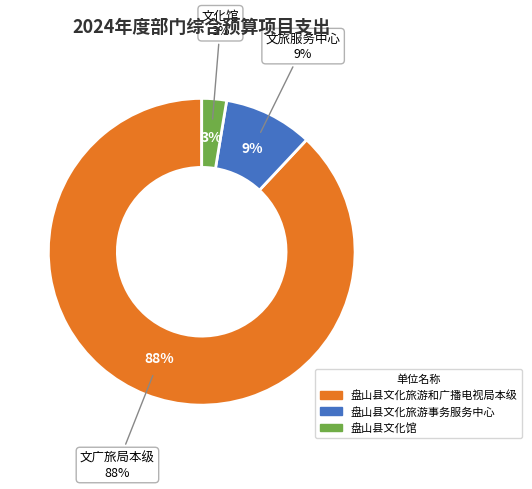

Which category has the biggest portion of the pie?

盘山县文化旅游和广播电视局本级